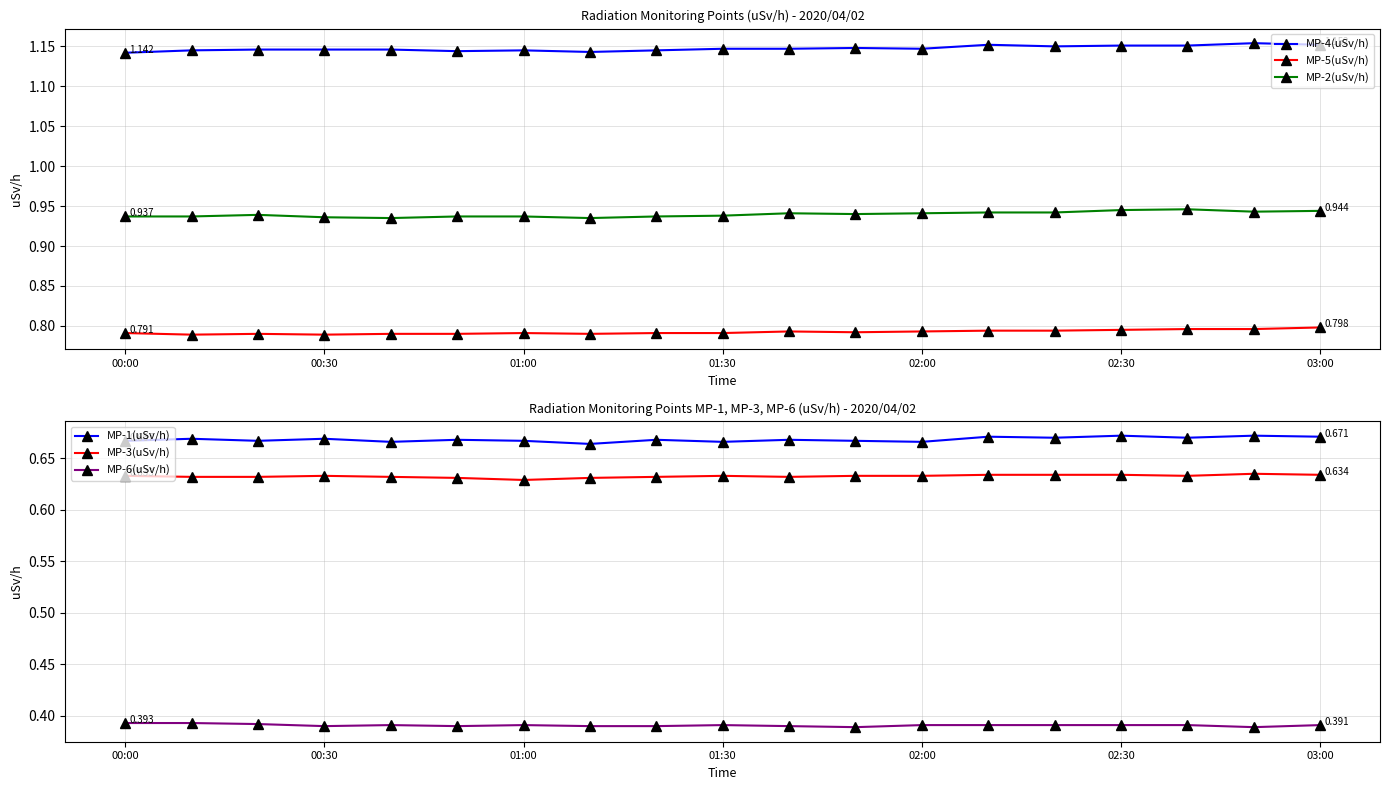

What are all the series names shown in the legend?

MP-4(uSv/h), MP-5(uSv/h), MP-2(uSv/h), MP-1(uSv/h), MP-3(uSv/h), MP-6(uSv/h)